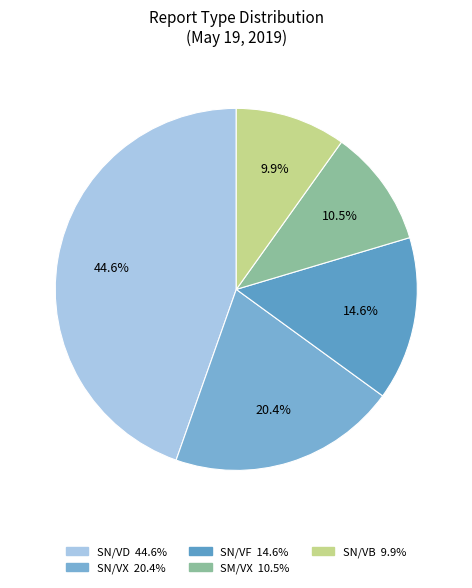

Does SN/VD account for over 50% of the chart?

No